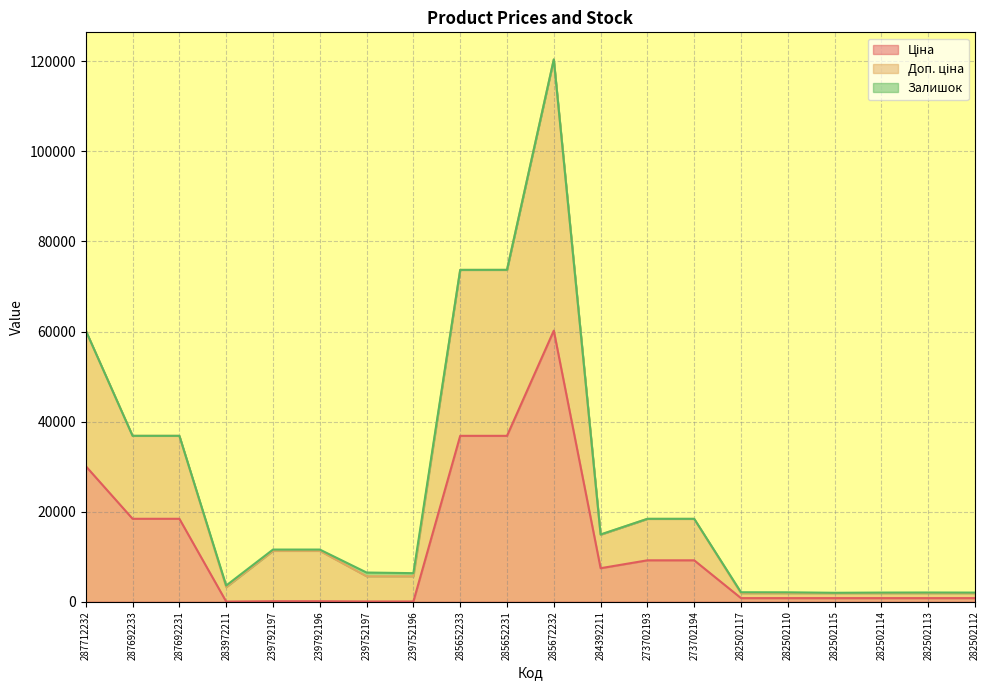

List the labels in order of Ціна value, smallest first.

283972211, 239752197, 239752196, 239792197, 239792196, 282502117, 282502110, 282502115, 282502114, 282502113, 282502112, 284392211, 273702193, 273702194, 287692233, 287692231, 287712232, 285652233, 285652231, 285672232